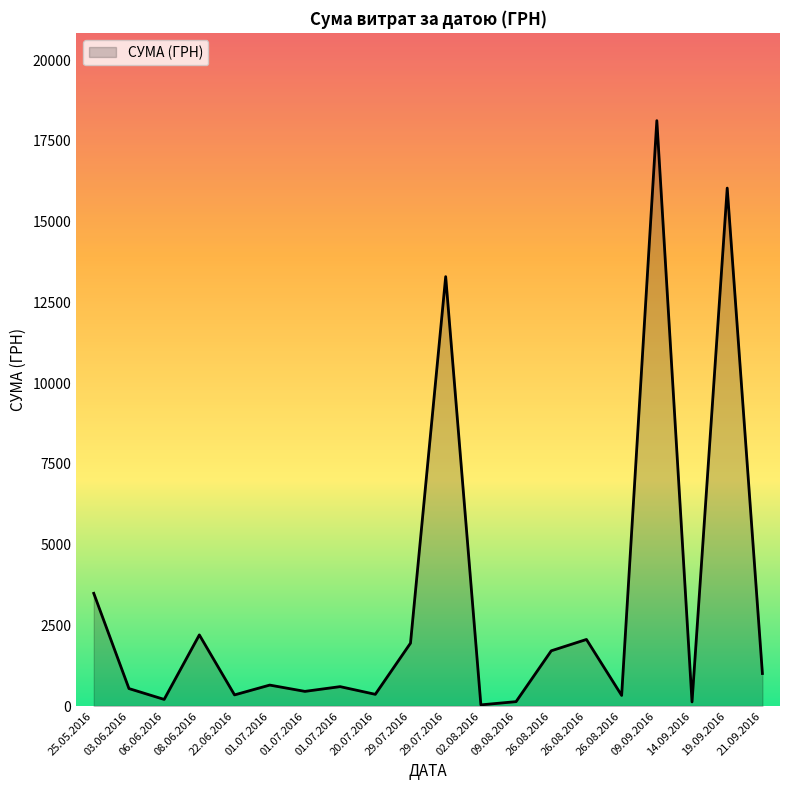

What is the minimum value shown in the chart?

35.1